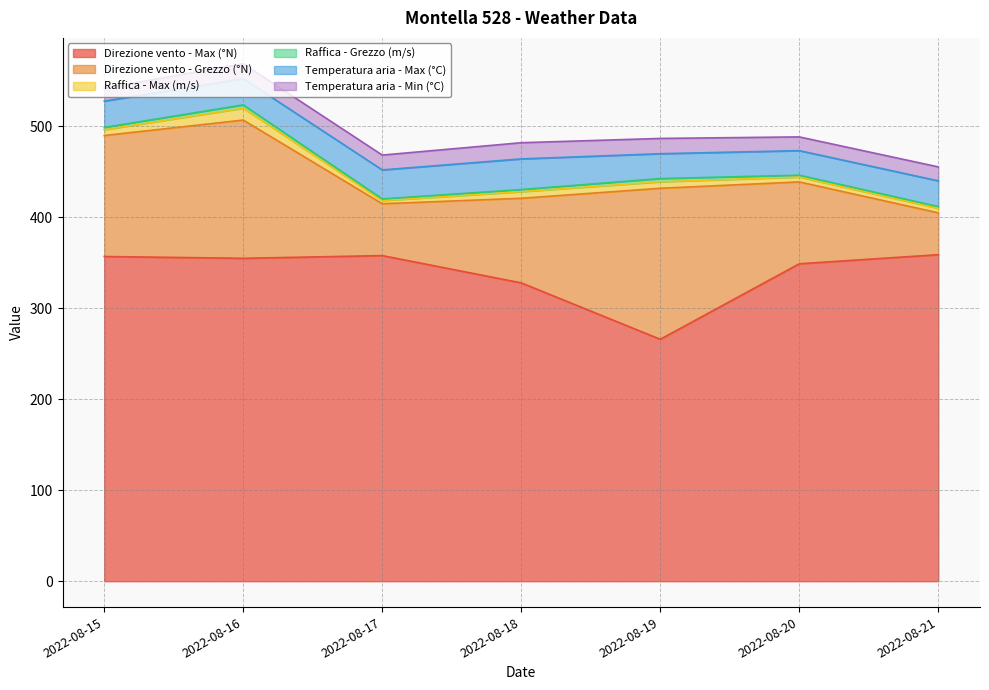

Reading left to right, extract all data points from this chart.

Direzione vento - Max (°N): 357.0	355.0	358.0	328.0	266.0	349.0	359.0
Direzione vento - Grezzo (°N): 133.0	152.0	57.0	93.0	166.0	90.0	46.0
Raffica - Max (m/s): 6.4	13.1	3.5	7.3	7.2	5.4	5.0
Raffica - Grezzo (m/s): 2.5	3.6	1.8	2.3	3.5	2.0	1.9
Temperatura aria - Max (°C): 28.9	28.8	31.9	33.7	27.3	27.0	28.3
Temperatura aria - Min (°C): 14.3	16.4	16.3	17.8	16.8	15.1	15.3